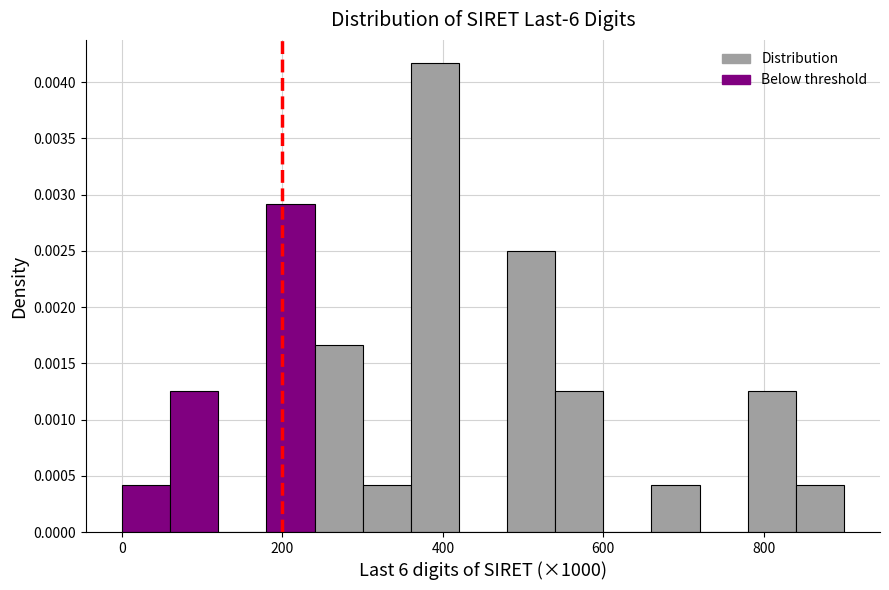

Around what value on the x-axis is the tallest bar? Give the approximate position of its centre, as read against the axis.

400